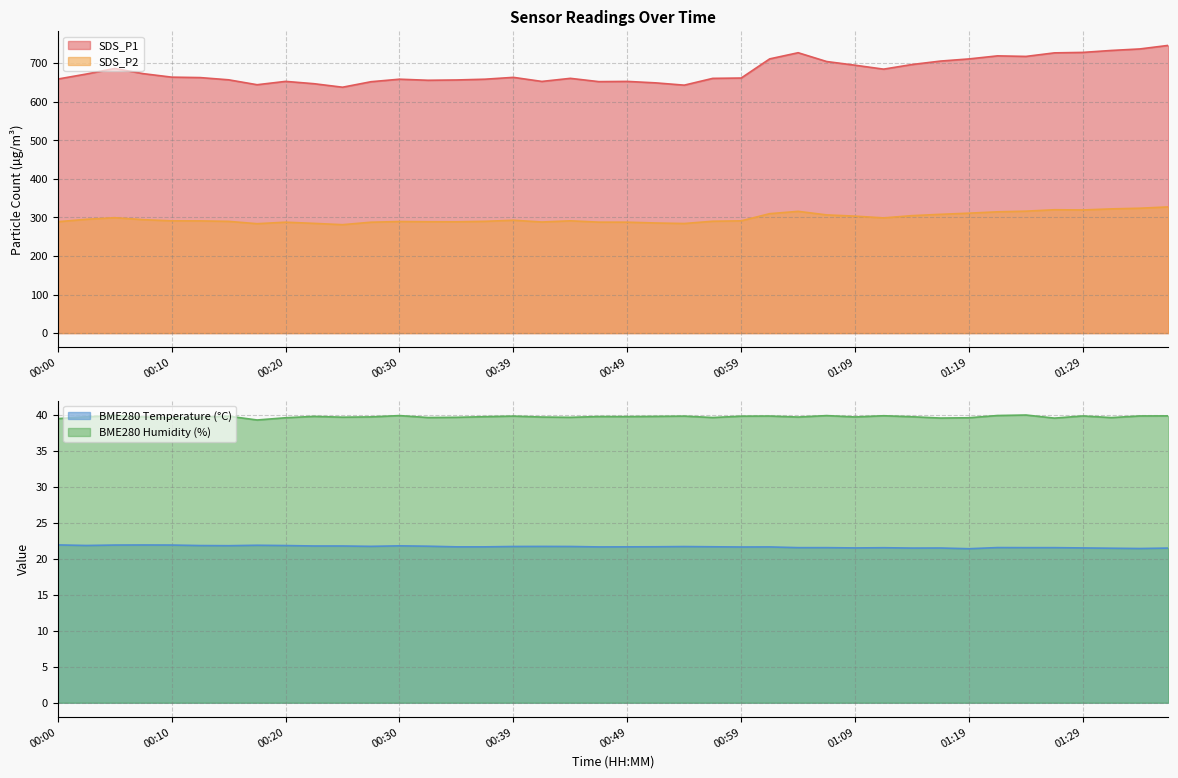

True or false: BME280_humidity has a value of 39.4 at 00:00.

True